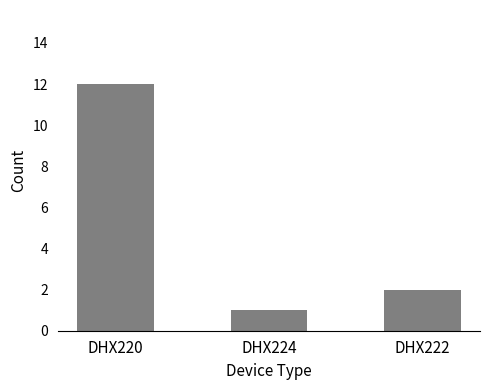

Are the bars horizontal?

No